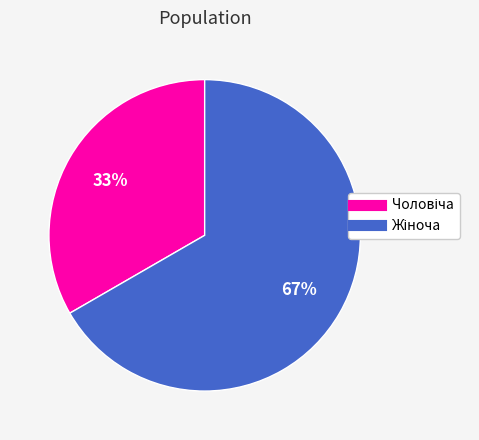

Does any single category account for the majority?

Yes